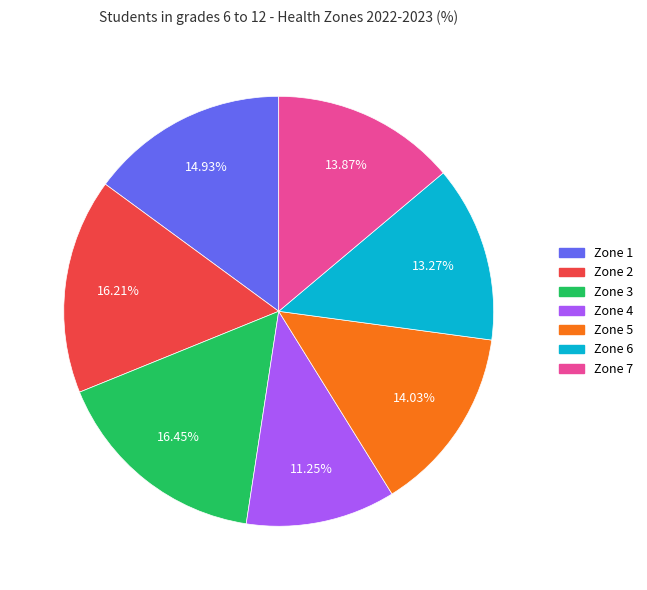

Is there a majority slice in this chart?

No